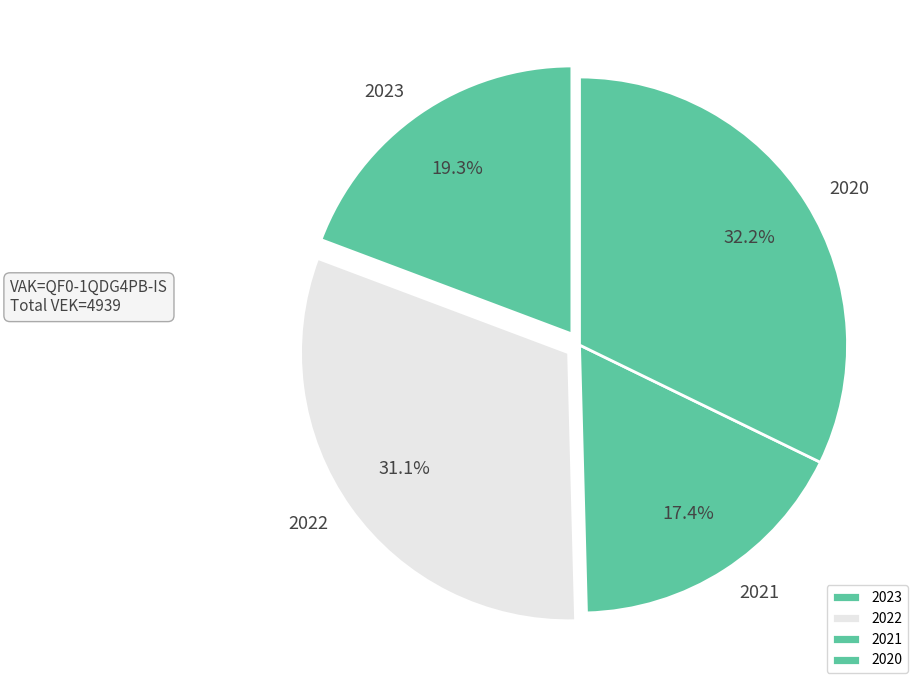

Which category has the smallest portion of the pie?

2021